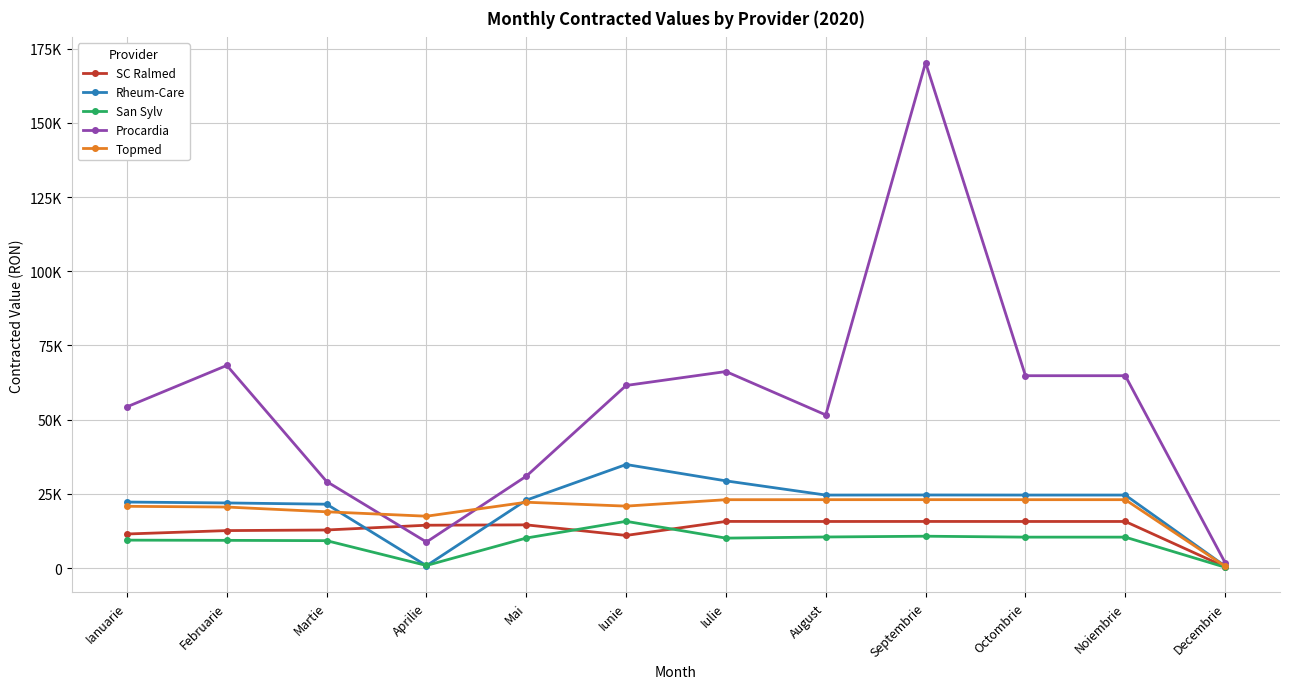

What is the sum of all San Sylv values?

107055.6